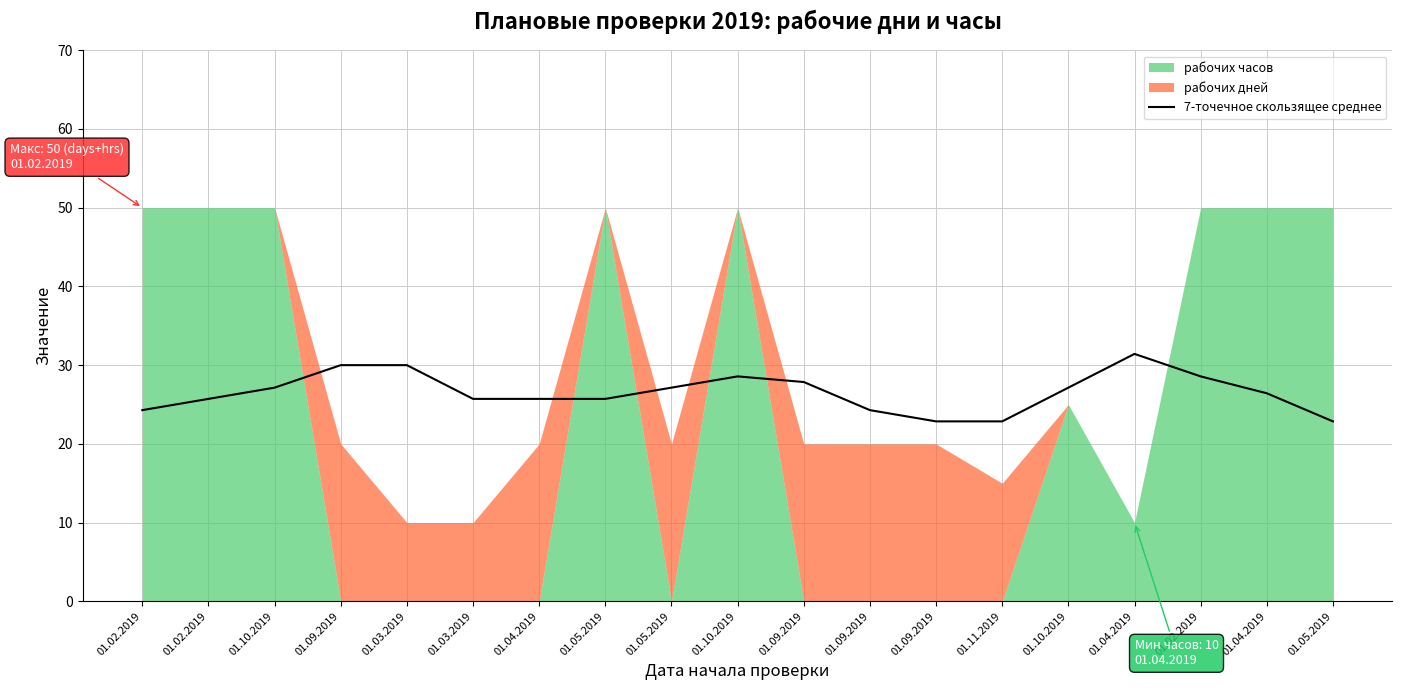

At which category does the chart reach its minimum across all series?

01.11.2019